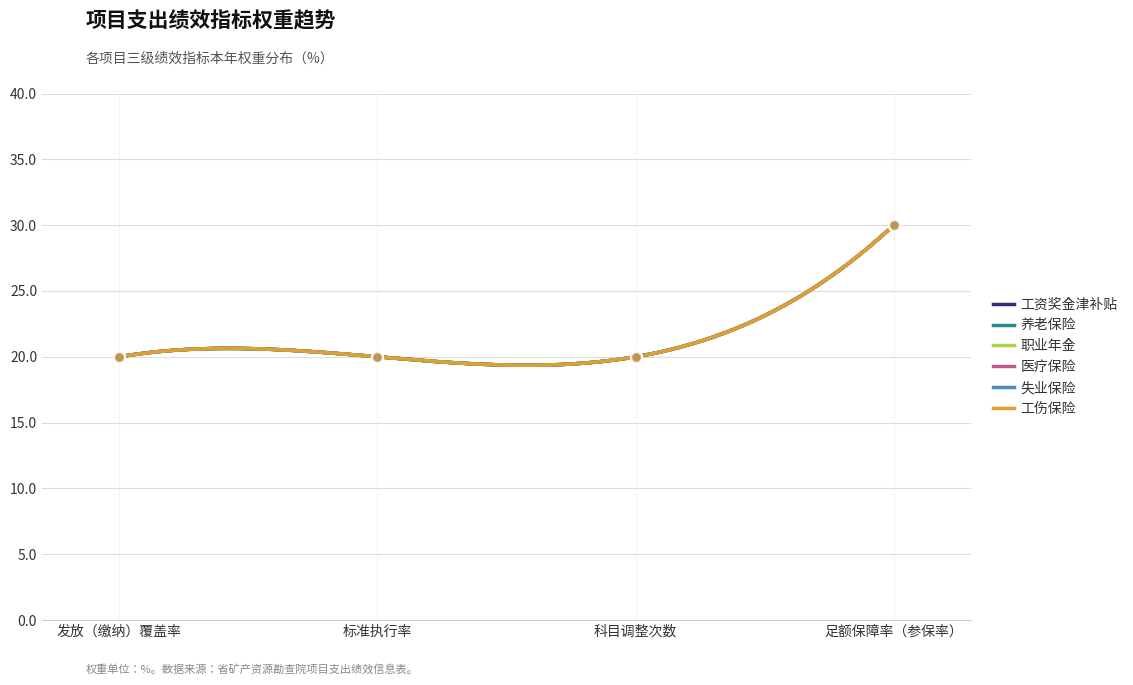

Which series has the widest spread of Y values?

工资奖金津补贴